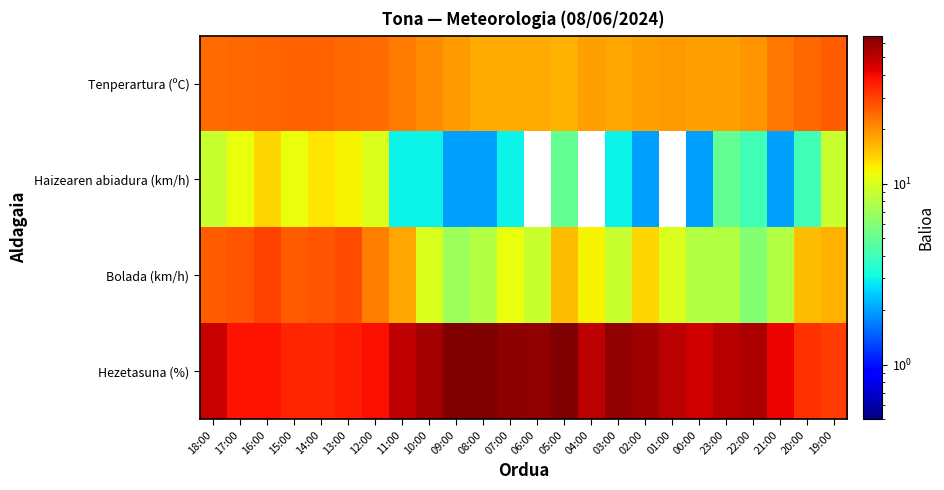

Which has a higher value, 19:00 or 14:00?

19:00